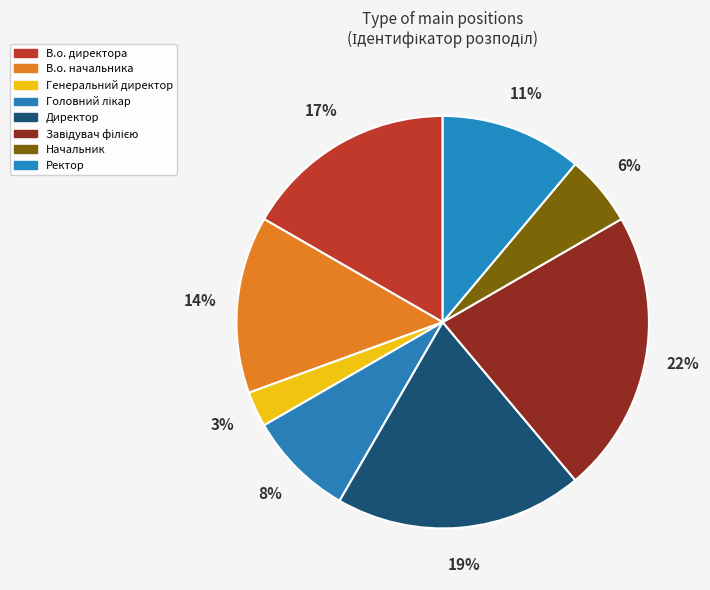

Count the number of slices in the pie.

8